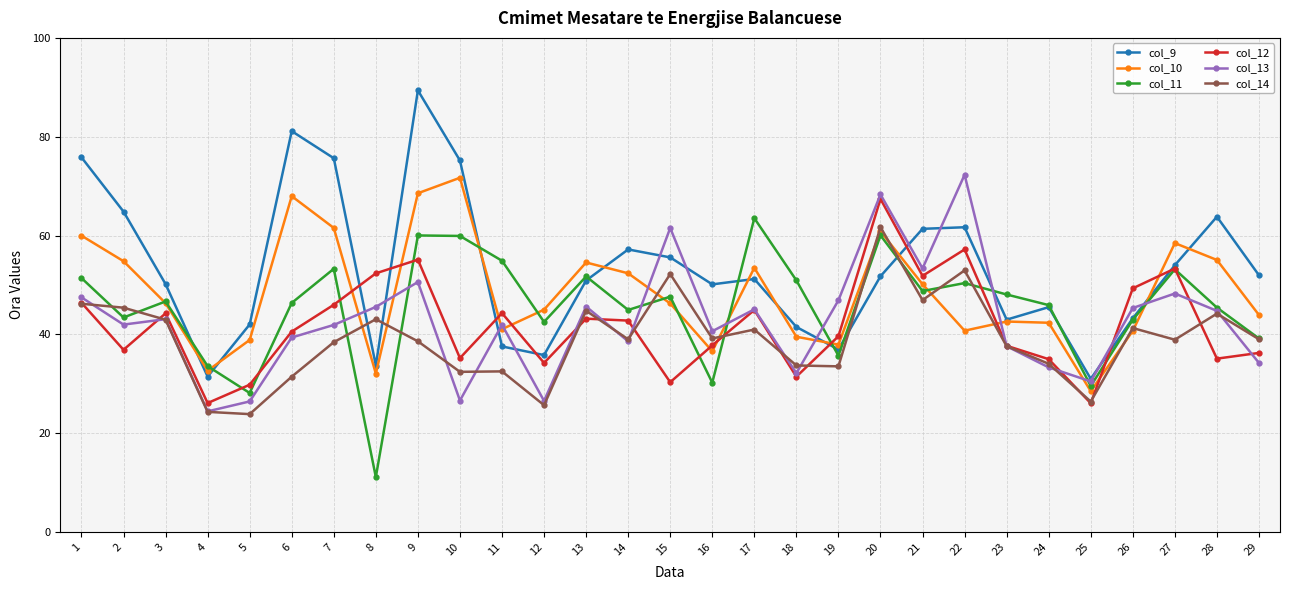

What is the spread (max minus min) of values at 7?

37.2